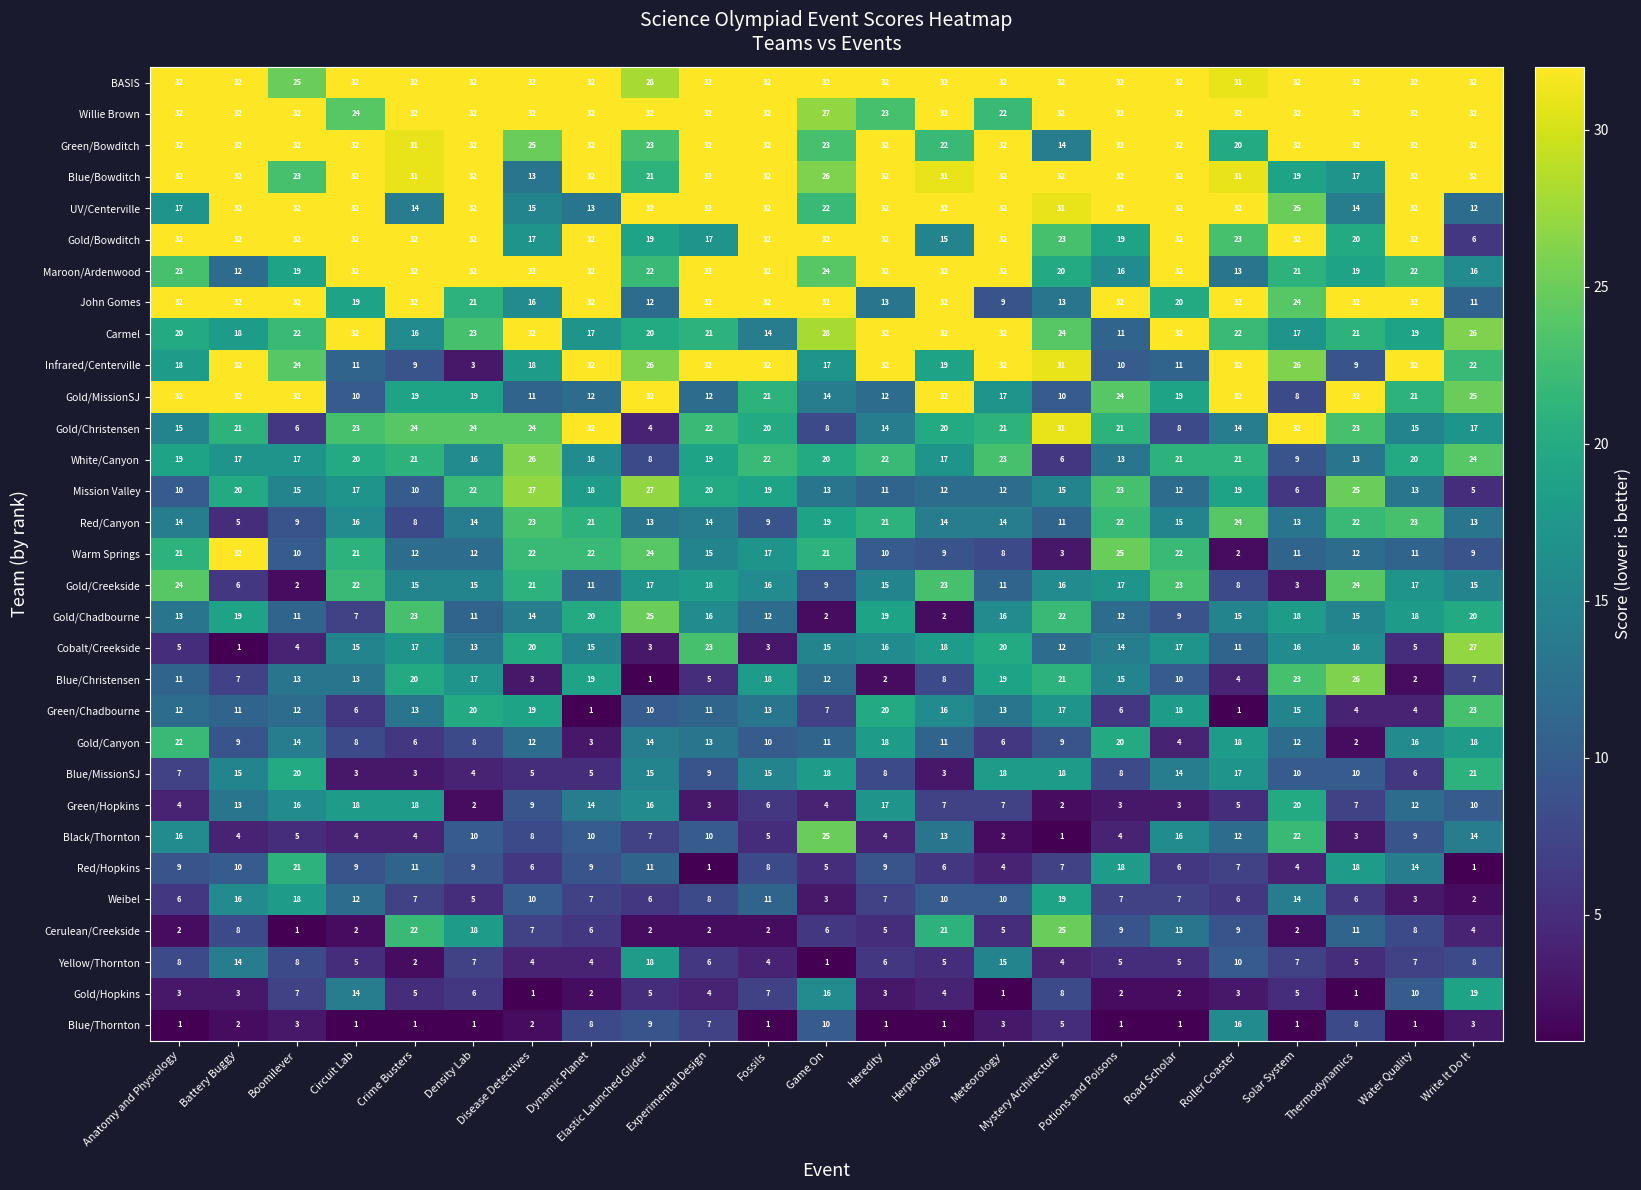

Read the Red/Canyon value at Density Lab, to the nearest 5.

15